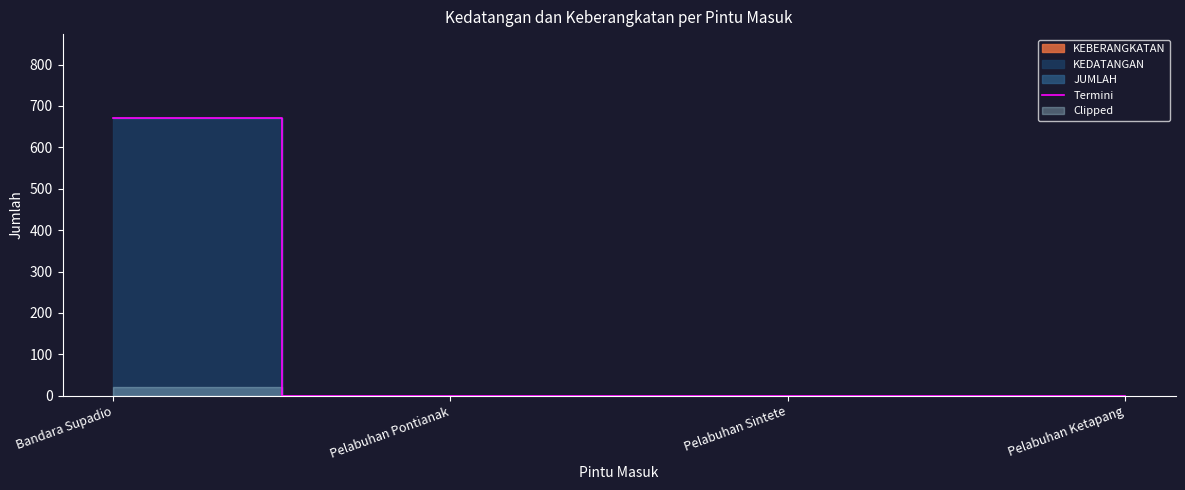

Rank the categories by value from highest to lowest.

Bandara Supadio, Pelabuhan Pontianak, Pelabuhan Sintete, Pelabuhan Ketapang